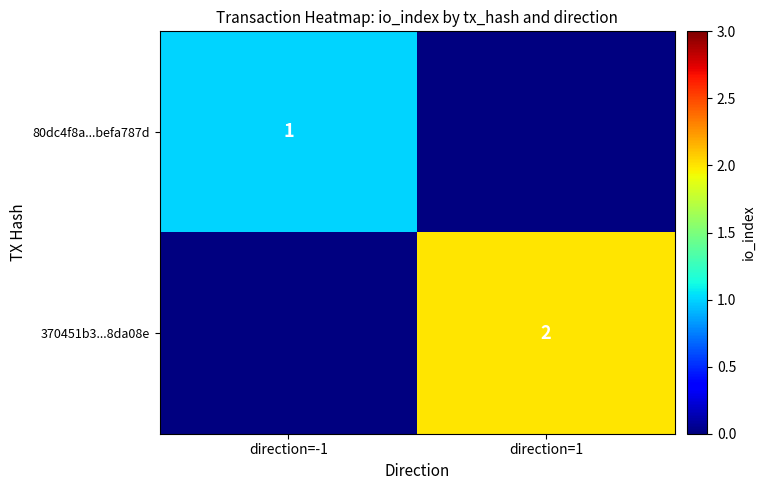

The value of 80dc4f8a...befa787d at direction=-1 is 1. True or false?

True